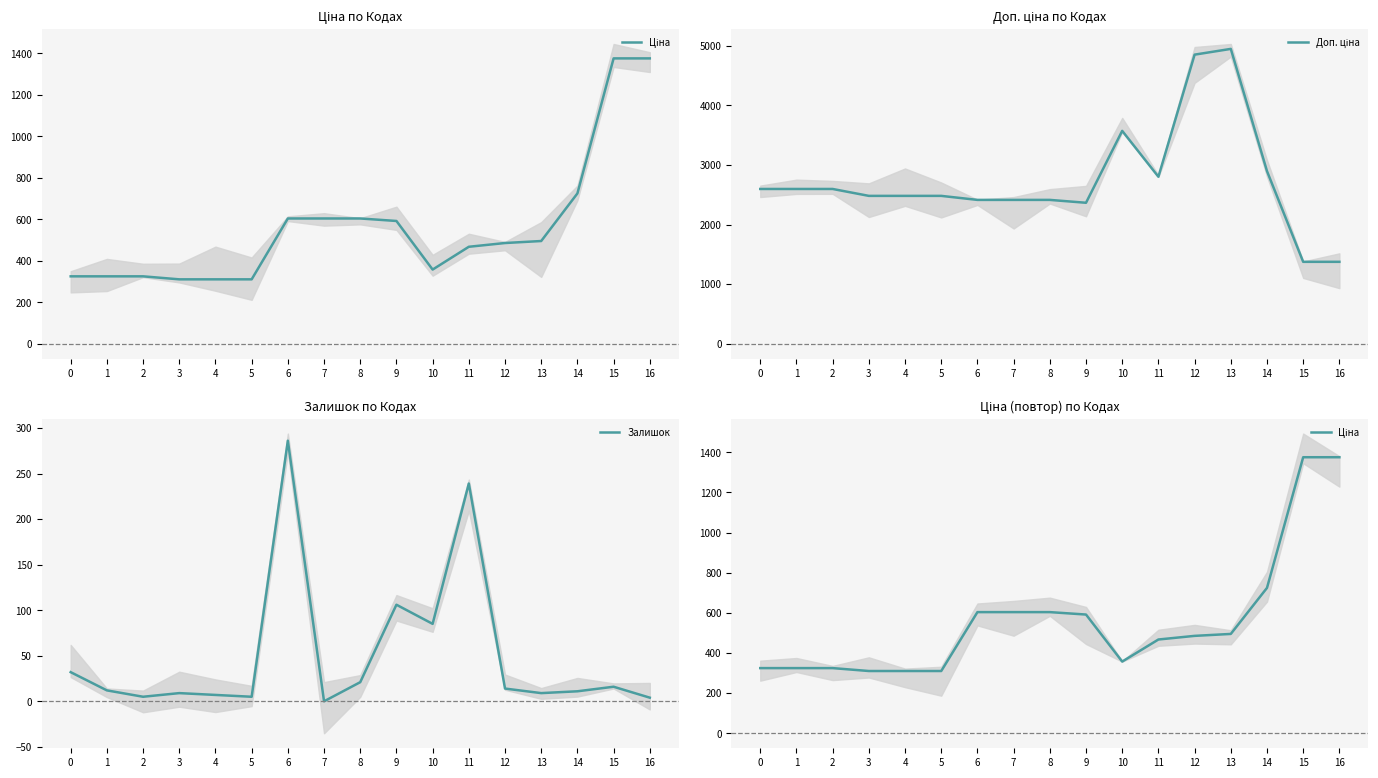

Reading left to right, list all the values displayed in this chart.

Ціна: 324.8	324.8	324.8	310.3	310.3	310.3	603.7	603.7	603.7	591.6	357.4	467.3	485.4	495.0	724.5	1375.4	1375.4
Доп. ціна: 2598.3	2598.3	2598.3	2482.4	2482.4	2482.4	2414.8	2414.8	2414.8	2366.5	3573.9	2803.6	4853.8	4950.4	2897.8	1375.0	1375.0
Залишок: 32.0	12.0	5.0	9.0	7.0	5.0	286.0	0.0	21.0	106.0	85.0	239.0	14.0	9.0	11.0	16.0	4.0